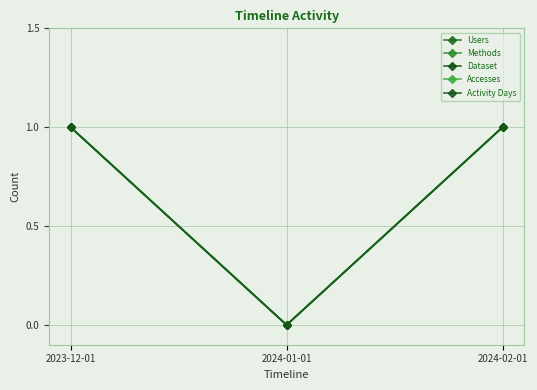

Does the chart have visible grid lines?

Yes